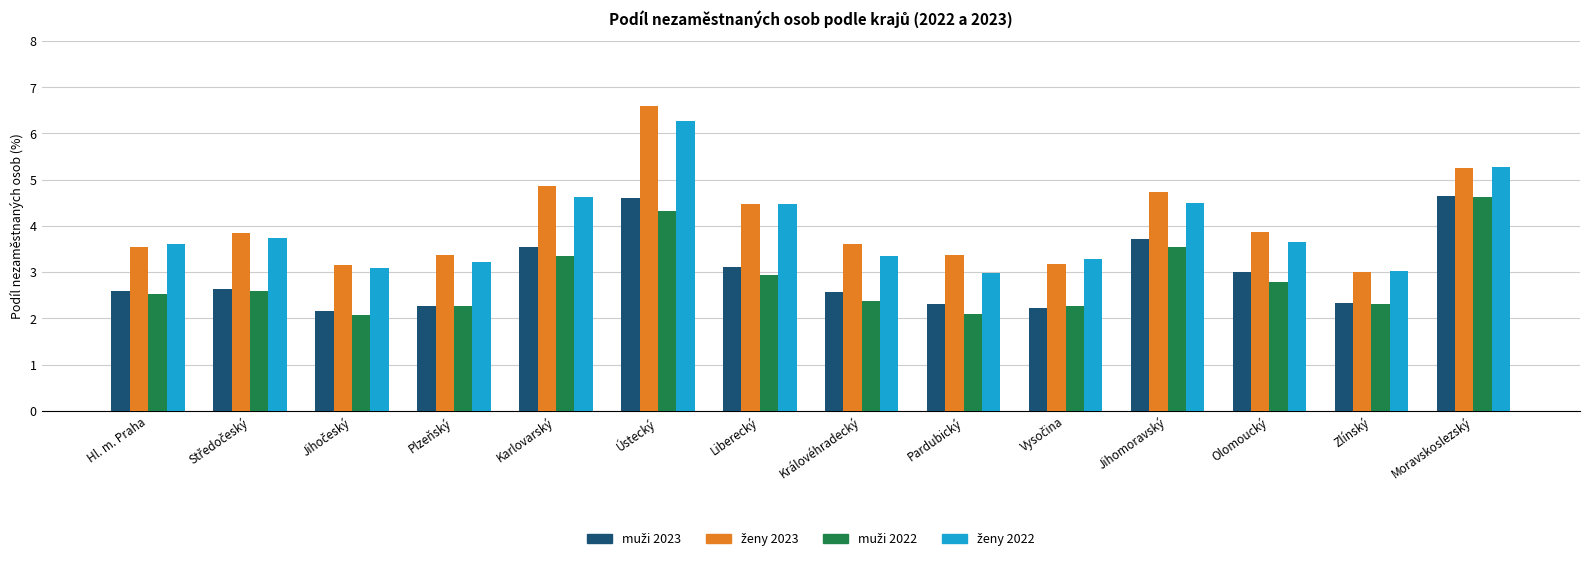

What is the difference between the highest and lowest values at Liberecký?

1.5